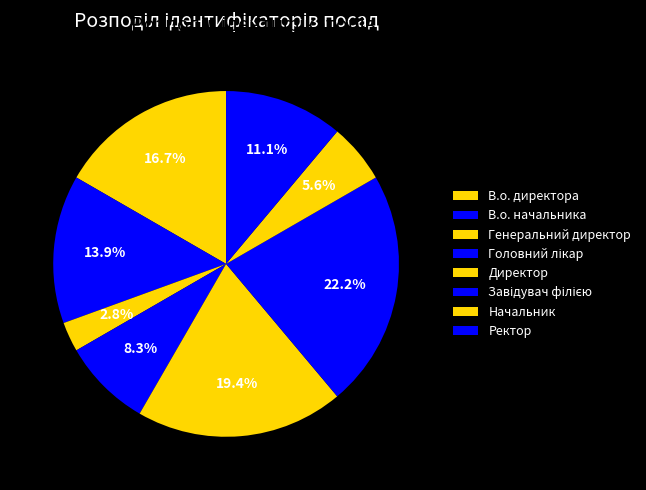

How many segments does this pie chart have?

8